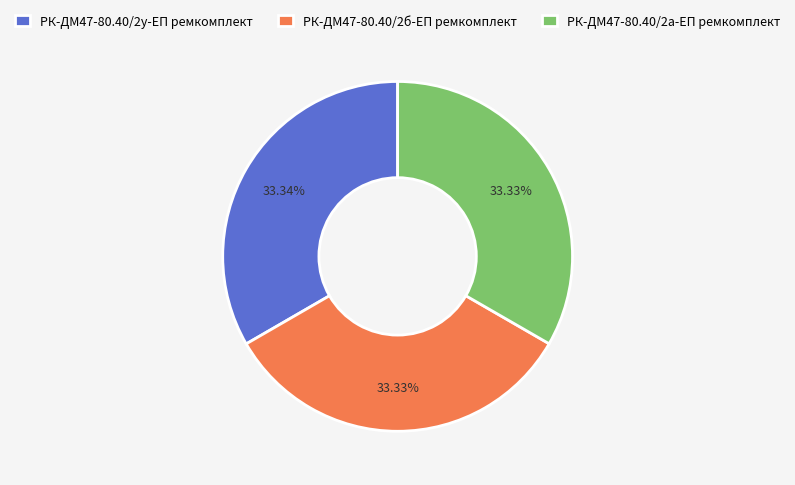

Do РК-ДМ47-80.40/2а-ЕП ремкомплект and РК-ДМ47-80.40/2б-ЕП ремкомплект together represent more than half of the pie?

Yes